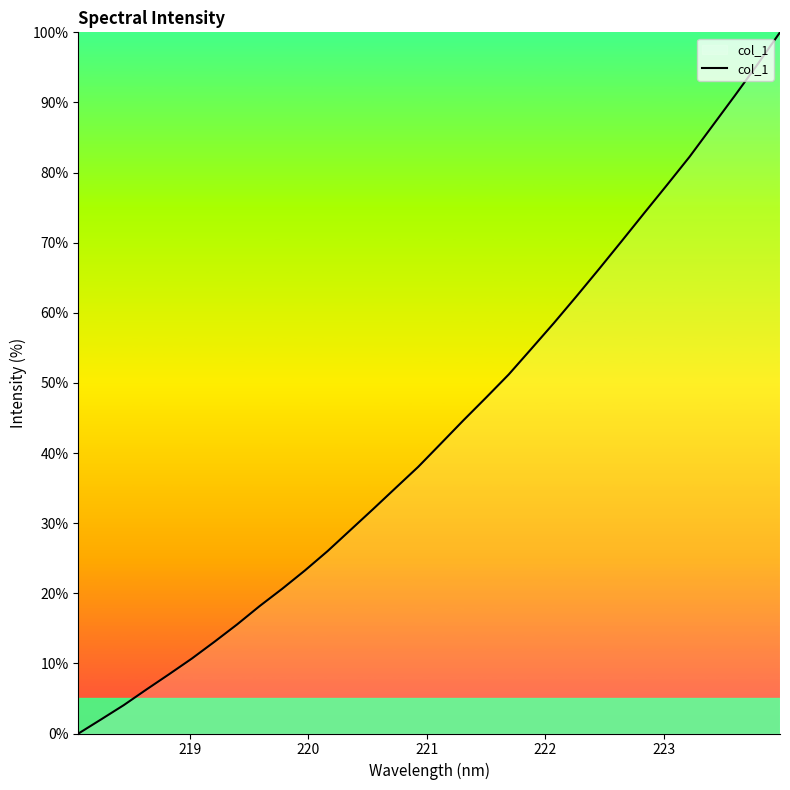

Reading right to left, transcribe all the data shown in this chart.

100.0	95.4	91.0	86.6	82.3	78.2	74.2	70.2	66.3	62.4	58.5	54.9	51.2	47.9	44.7	41.3	38.0	35.0	32.0	29.0	26.0	23.3	20.7	18.2	15.5	13.1	10.7	8.5	6.3	4.0	2.0	0.0